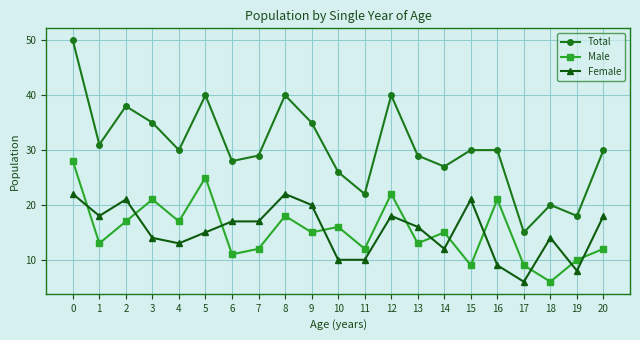

True or false: Male and Total cross at least once.

False